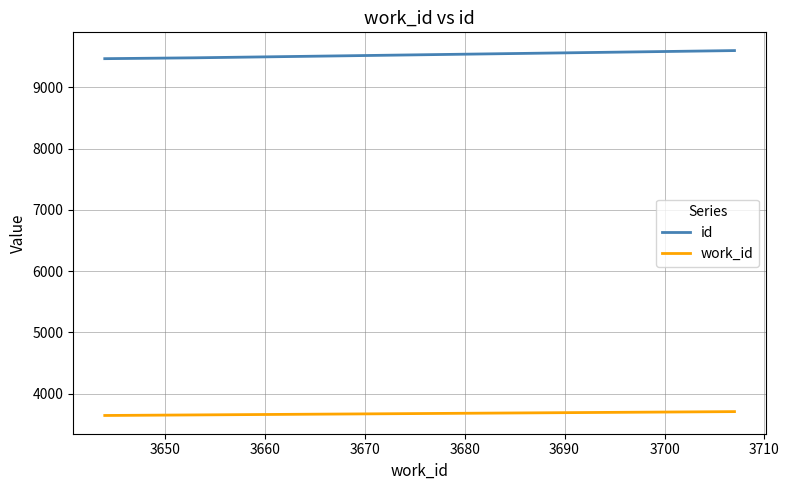

What is the minimum value shown in the chart?

3644